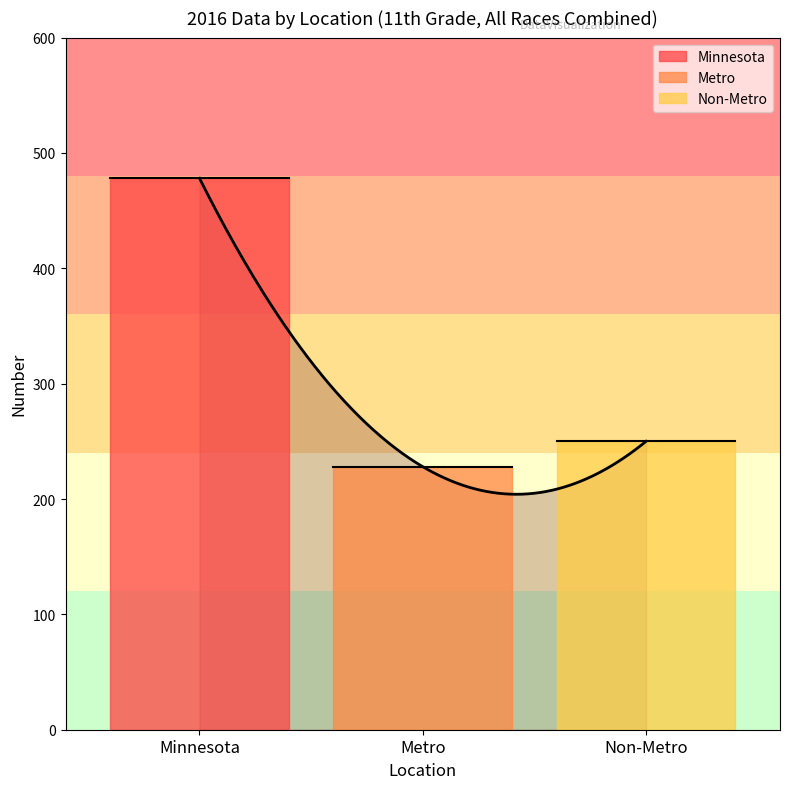

Between Percent and Number, which is larger?

Number